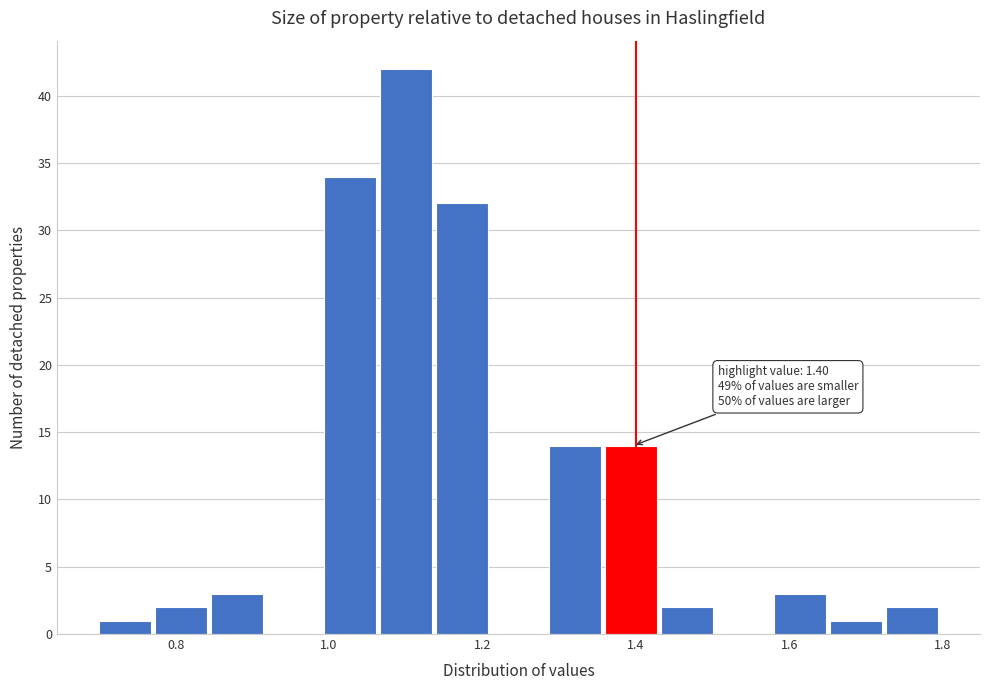

Read against the x-axis, roughly where is the centre of the tallest bar?

1.10